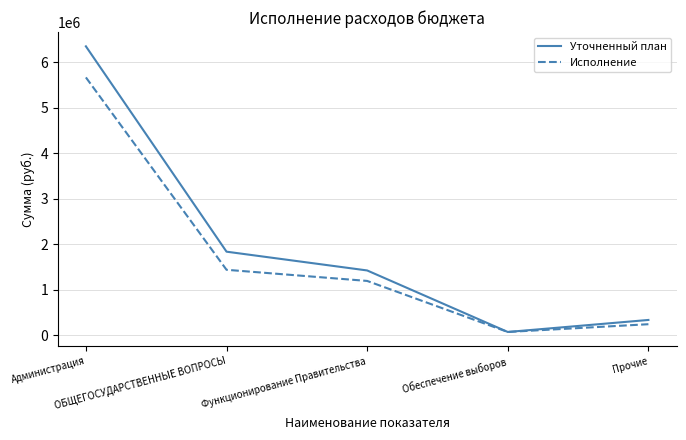

Which label corresponds to the smallest value in the chart?

Обеспечение выборов